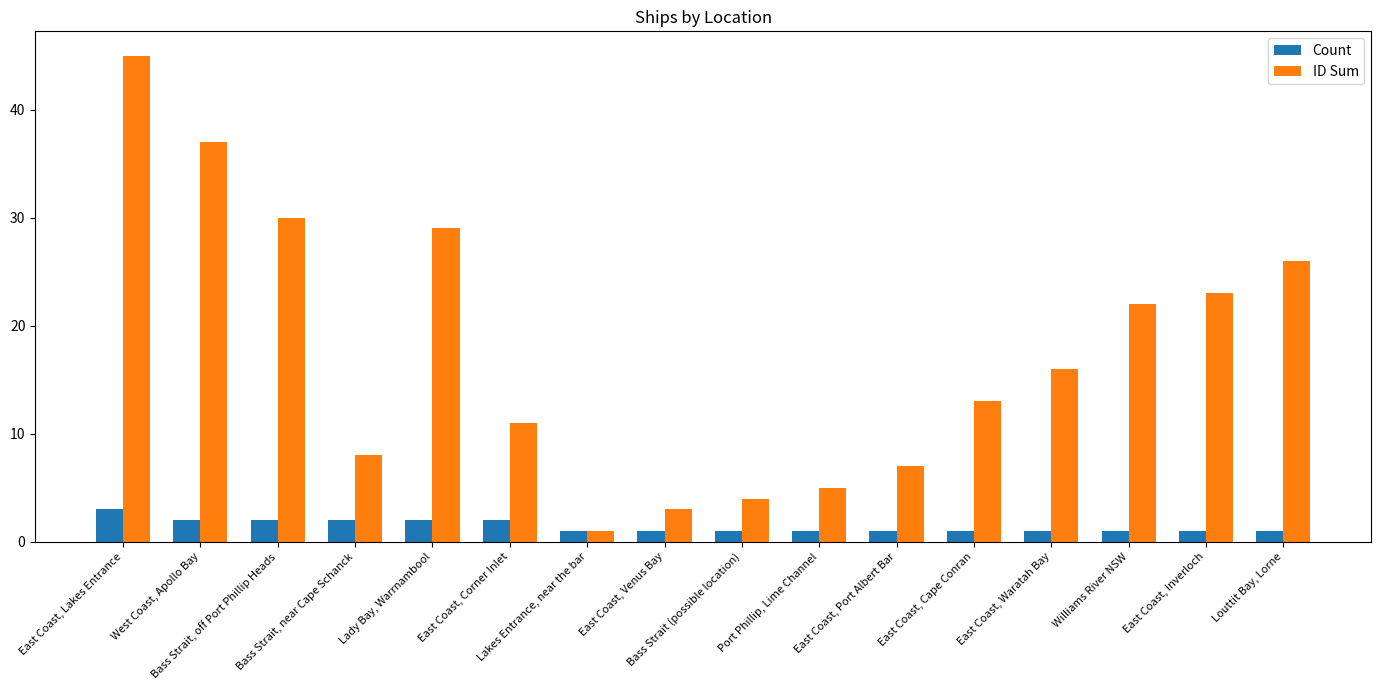

What is the sum of all Count values?

23